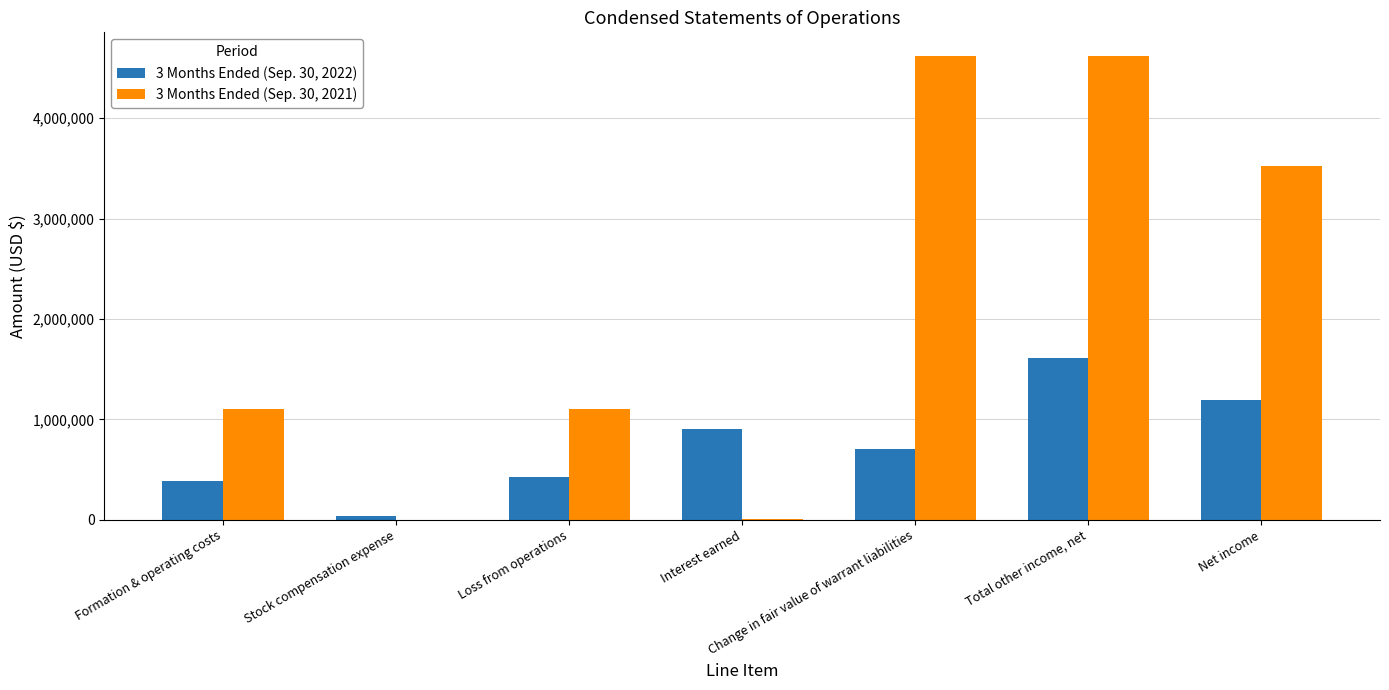

Between Formation & operating costs and Net income, which series saw the biggest shift?

3 Months Ended (Sep. 30, 2021)